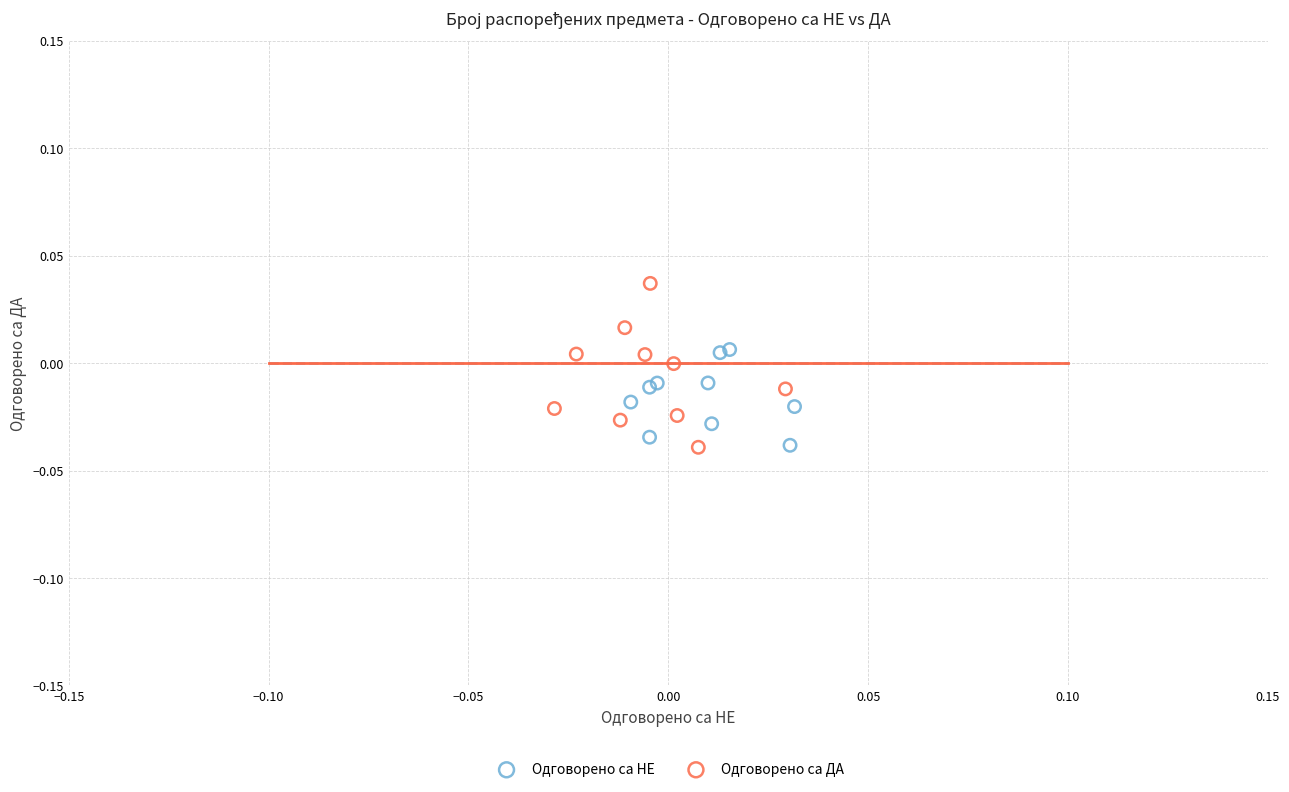

Which series has the largest Y range (max minus min)?

Одговорено са ДА